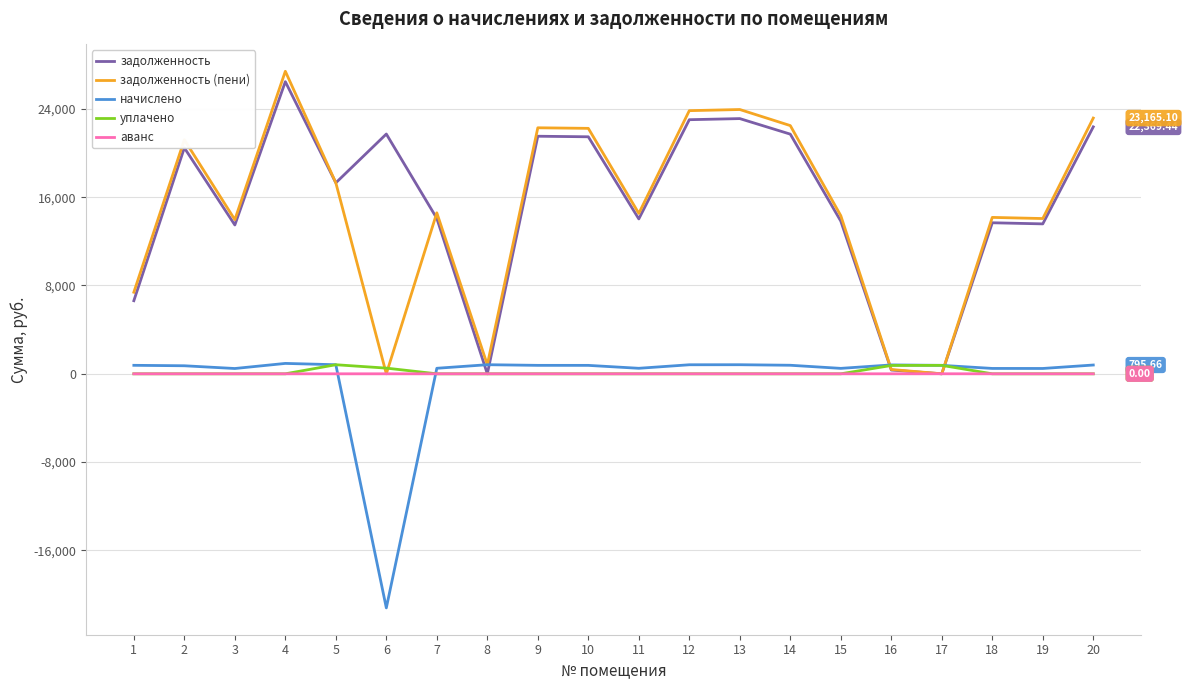

At which category is the sum across all series the highest?

4